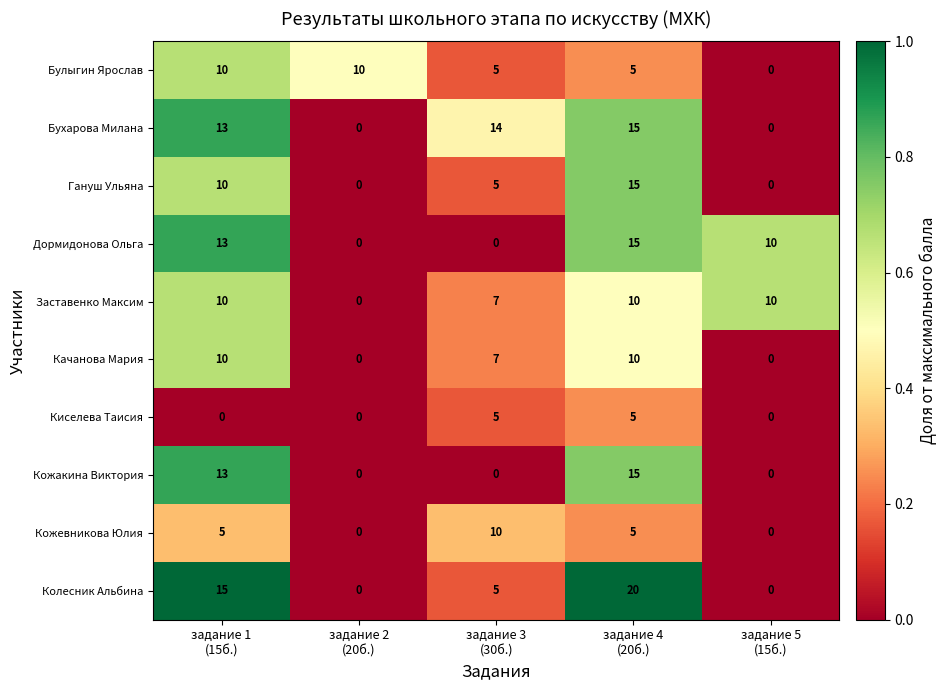

Which series has the largest total across all categories?

Бухарова Милана